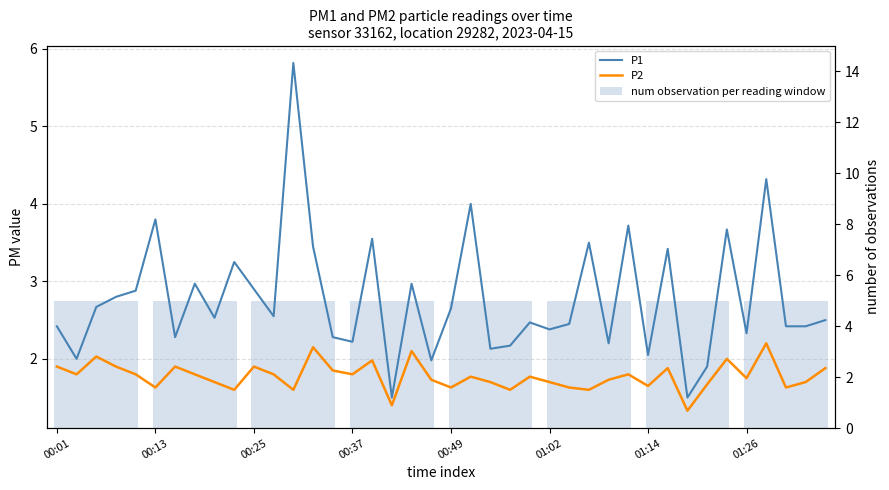

Rank the series by their maximum value, from lowest to highest.

P2, P1